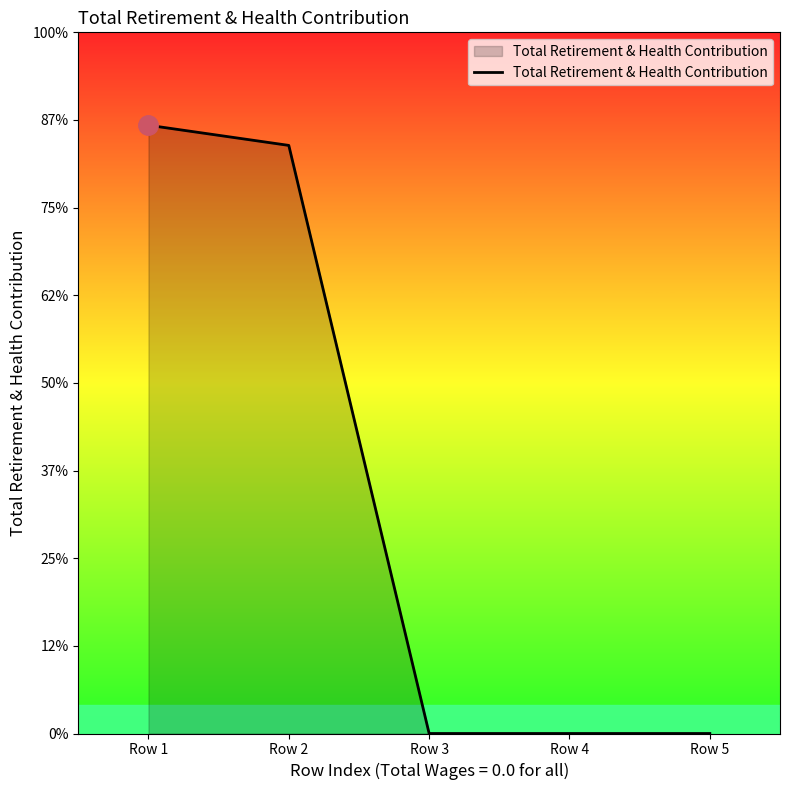

Rank the categories by value from lowest to highest.

Row 3, Row 4, Row 5, Row 2, Row 1